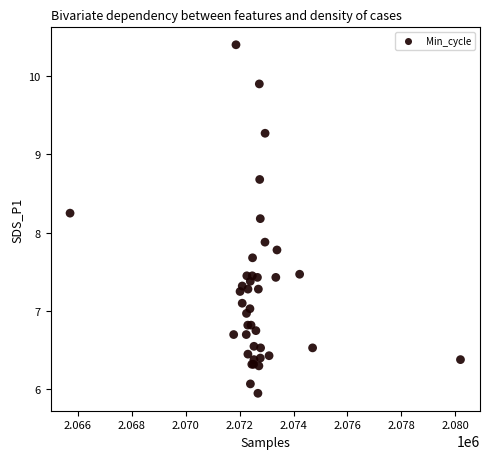

What Y value in the scatter plot is closest to 8?

7.9